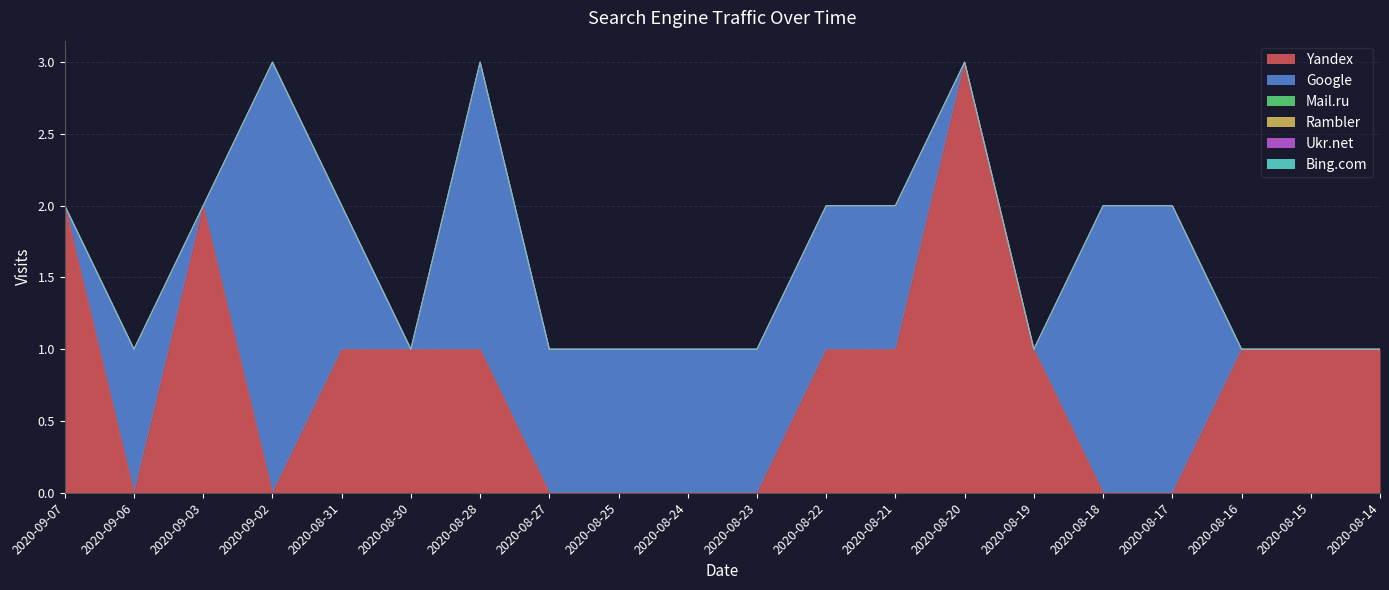

What is the difference between the second highest and minimum values in the Yandex series?

2